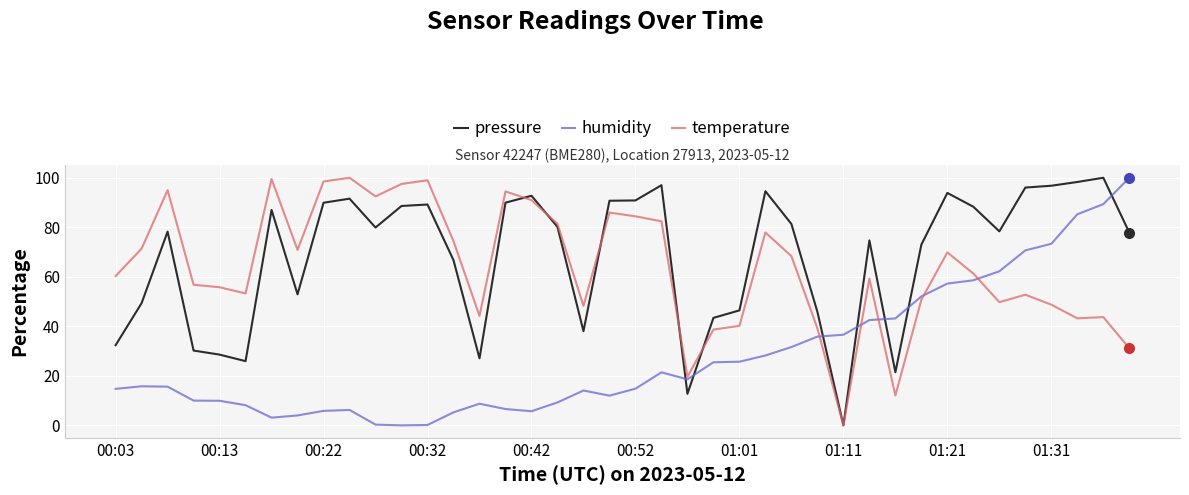

True or false: humidity and pressure intersect in this chart.

True